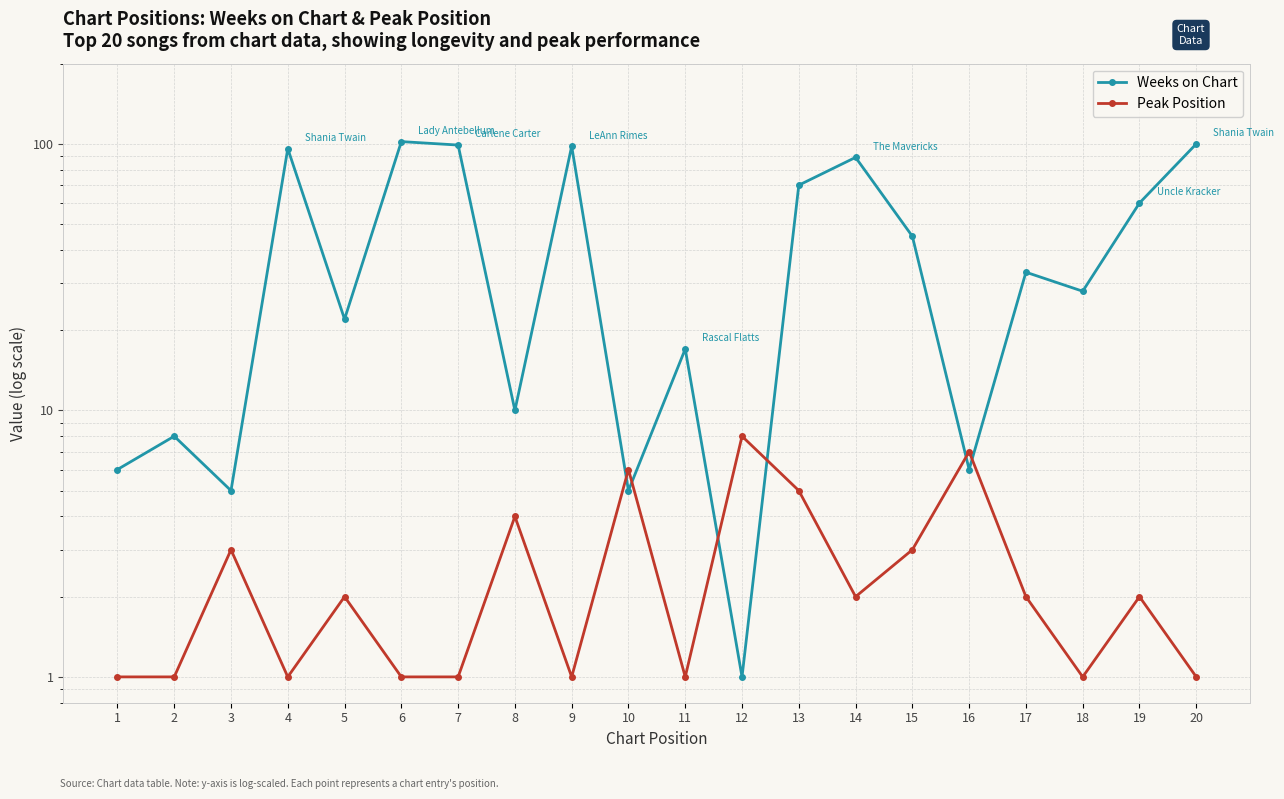

List the series in order of their peak value, highest first.

Weeks on Chart, Peak Position